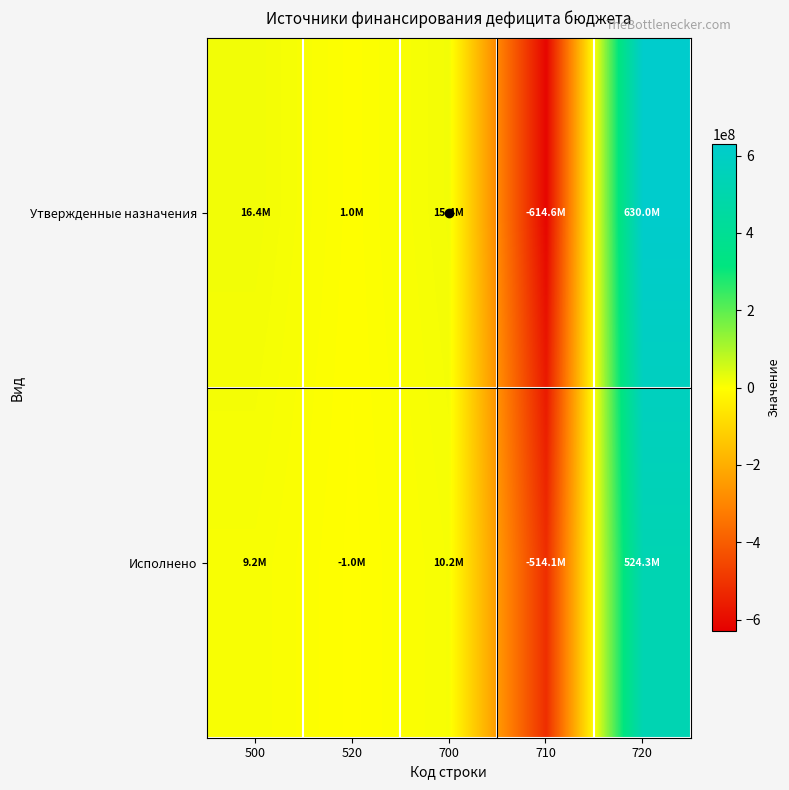

What is the minimum value shown in the chart?

-614560295.1